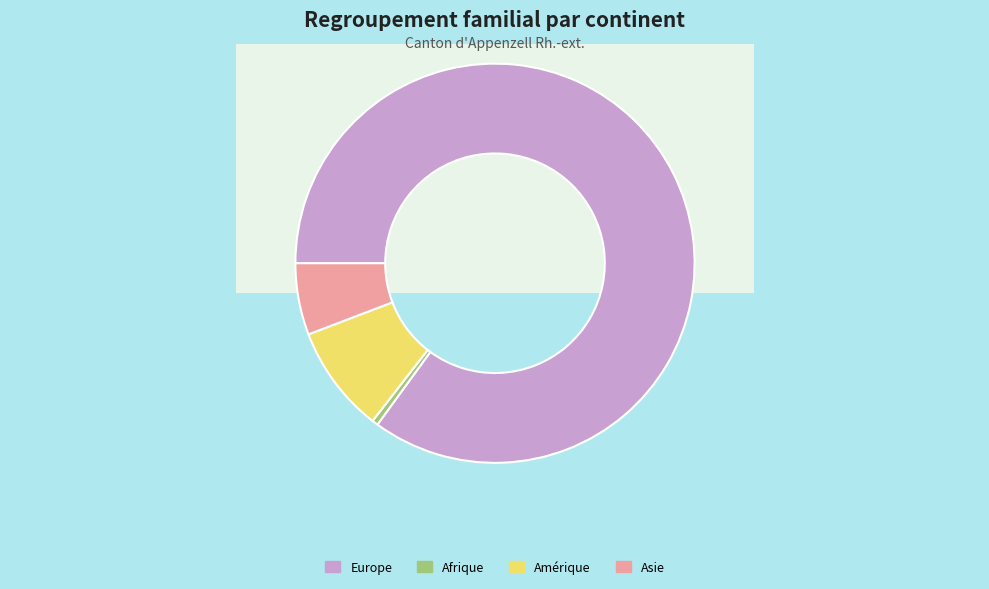

Does Europe account for over 50% of the chart?

Yes